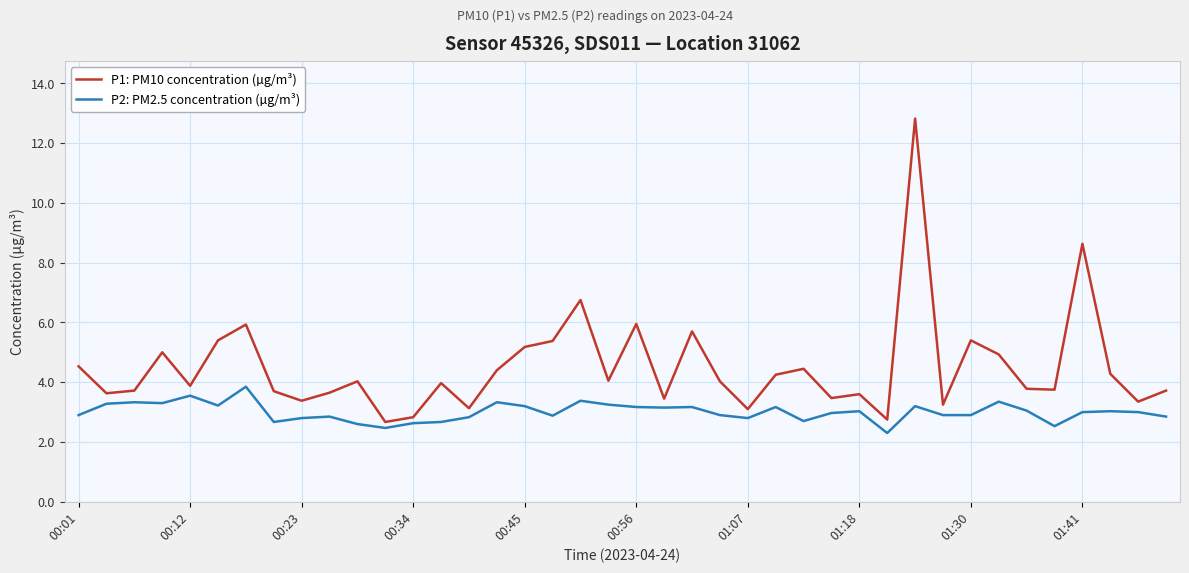

List the series in order of their peak value, highest first.

P1: PM10 concentration (µg/m³), P2: PM2.5 concentration (µg/m³)